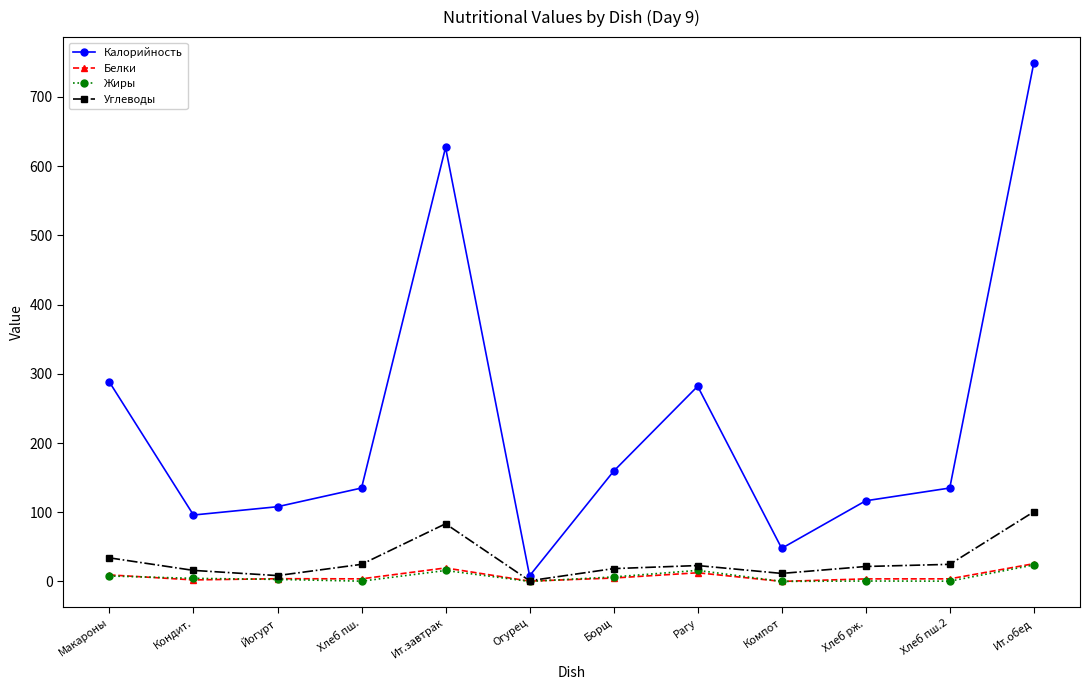

What is the spread (max minus min) of values at Ит.завтрак?

611.1